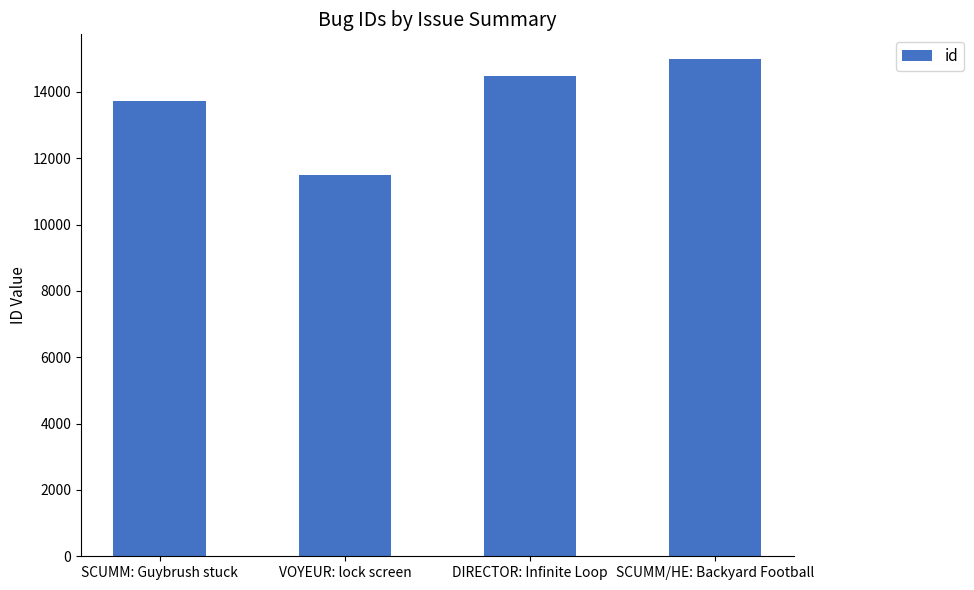

What is the change in value from DIRECTOR: Infinite Loop to SCUMM/HE: Backyard Football?

+496